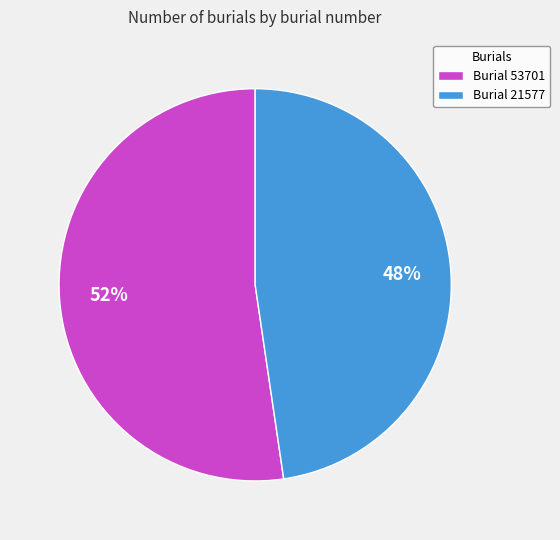

What is the smallest slice in the pie chart?

Burial 21577